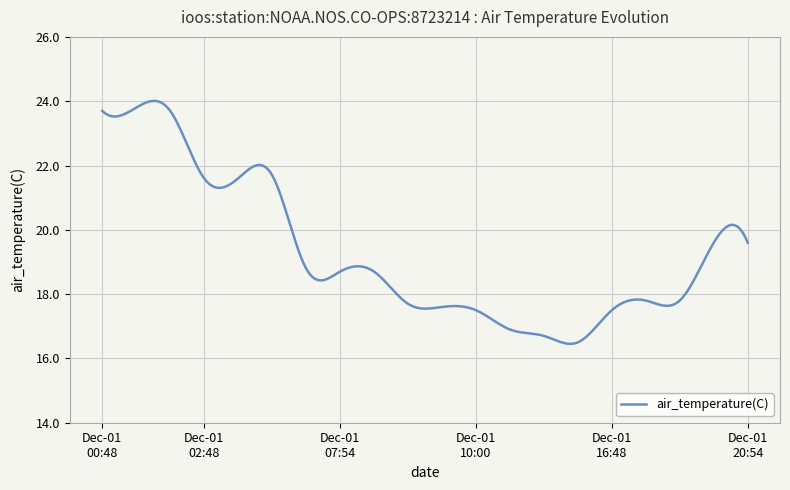

What is the maximum value shown in the chart?

24.0